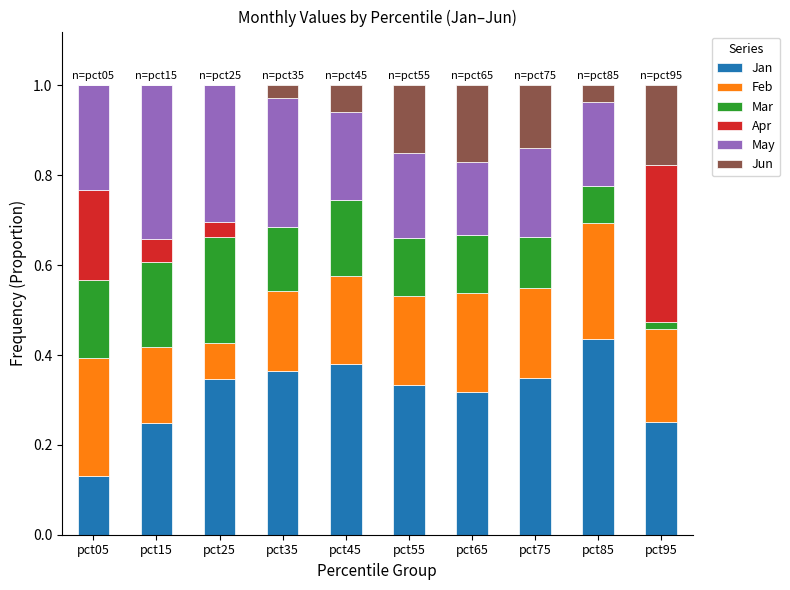

Which category has the highest value in the Jan series?

pct85